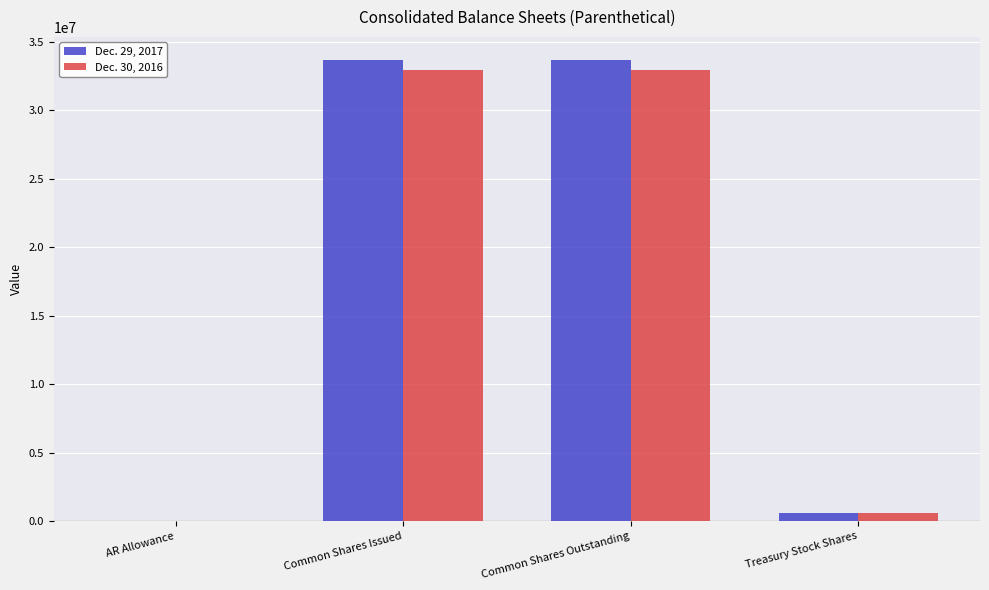

Is the value of Dec. 29, 2017 at Common Shares Issued greater than the value of Dec. 30, 2016 at Treasury Stock Shares?

Yes